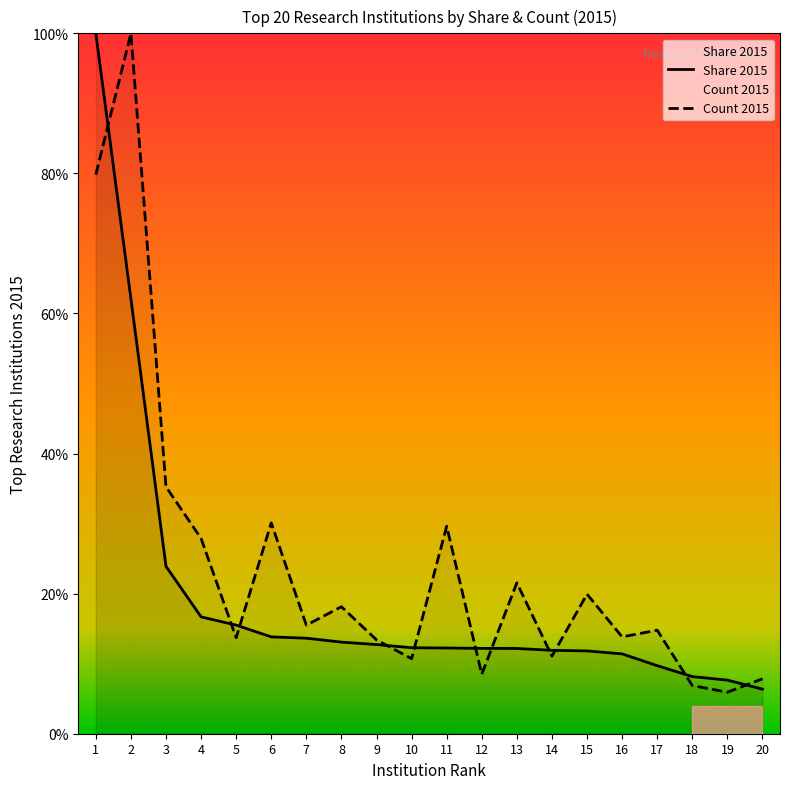

Between 18 and 20, which series saw the biggest shift?

Share 2015